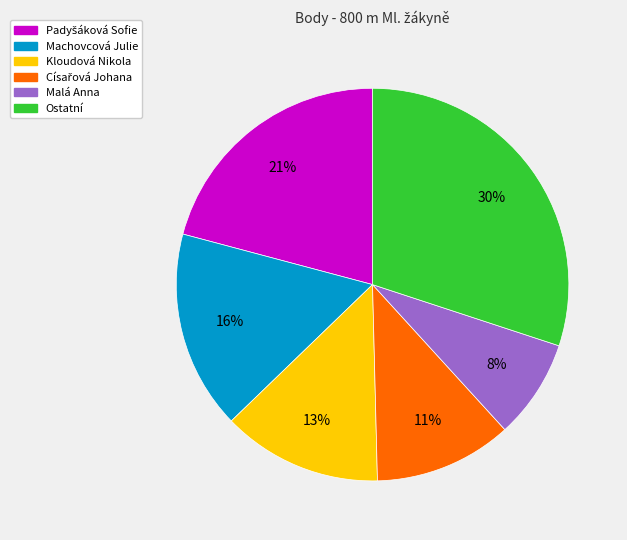

Count the number of slices in the pie.

6